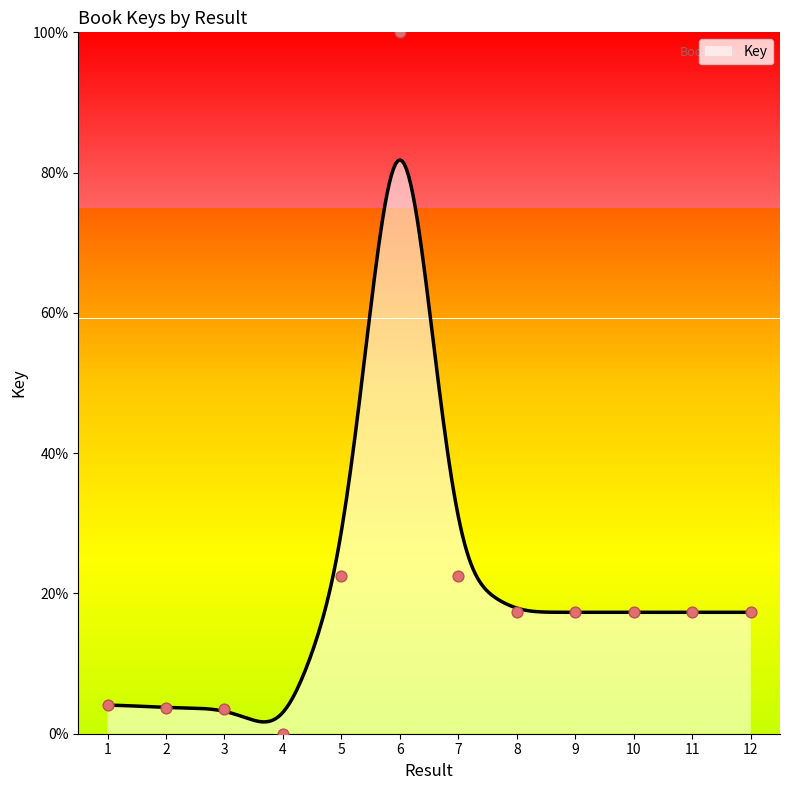

What is the change in value from 5 to 11?

-5.1